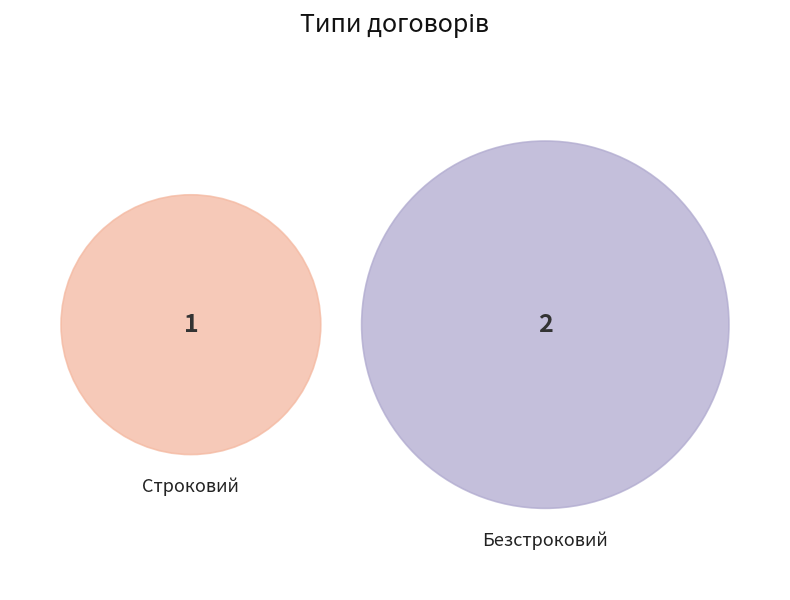

Is the sum of Безстроковий and Строковий greater than half?

Yes